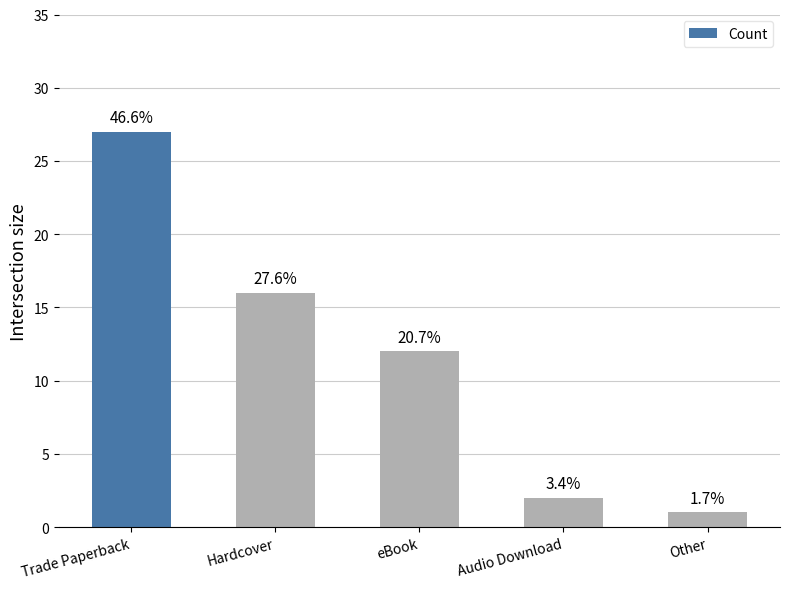

Are the bars horizontal?

No